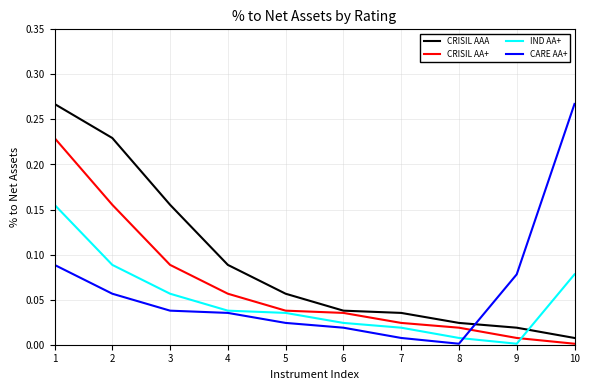

What are all the series names shown in the legend?

CRISIL AAA, CRISIL AA+, IND AA+, CARE AA+